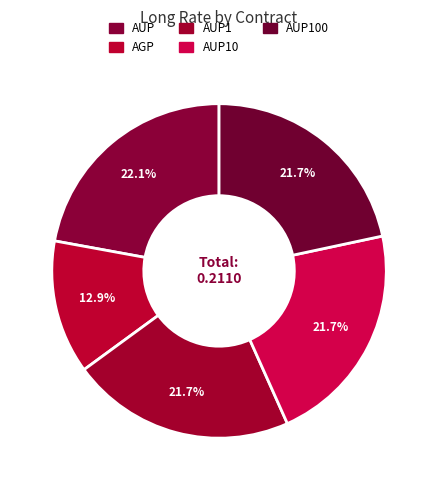

How many slices are in this pie chart?

5